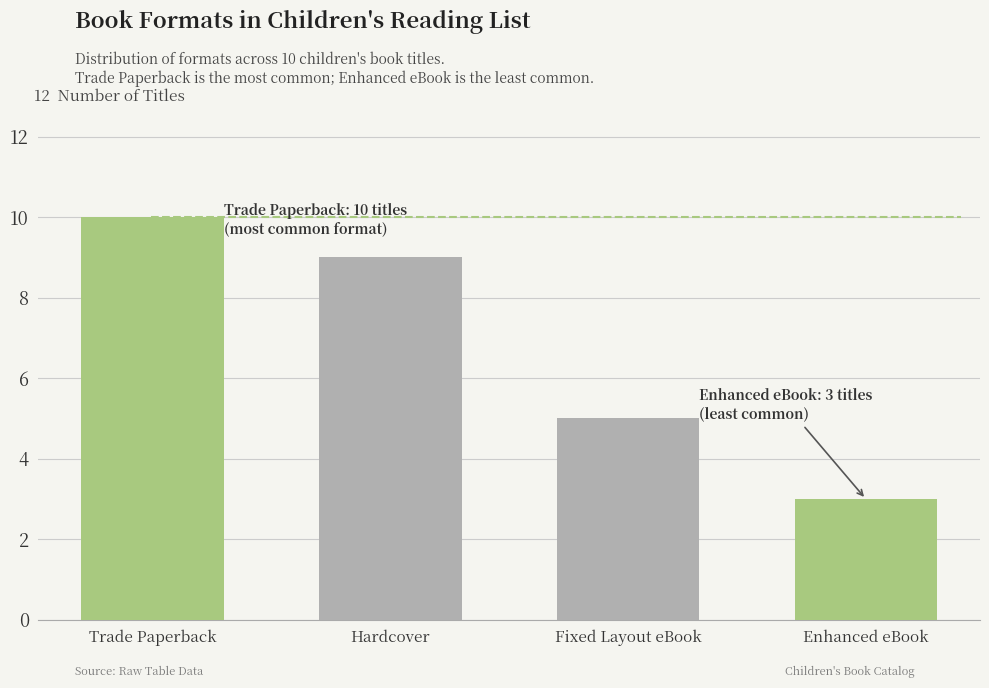

What is the change in value from Trade Paperback to Hardcover?

-1